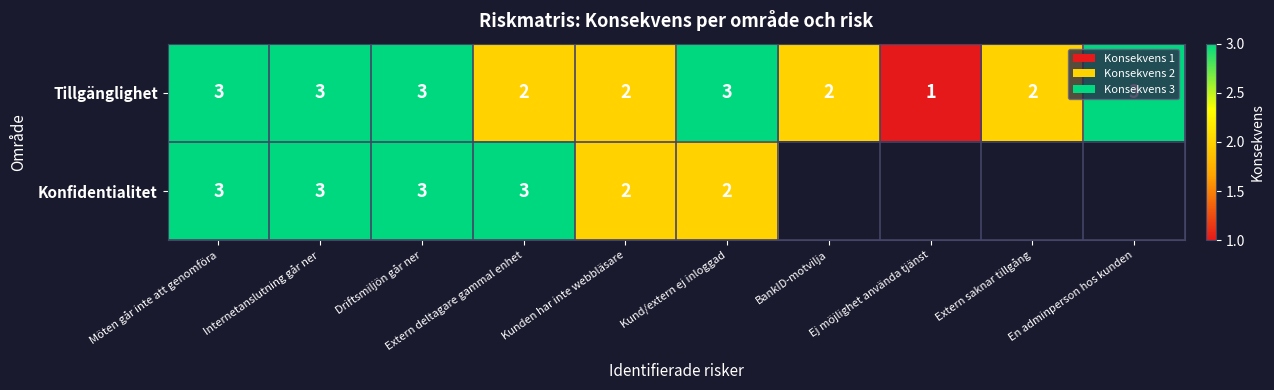

At which category is the sum across all series the highest?

Möten går inte att genomföra